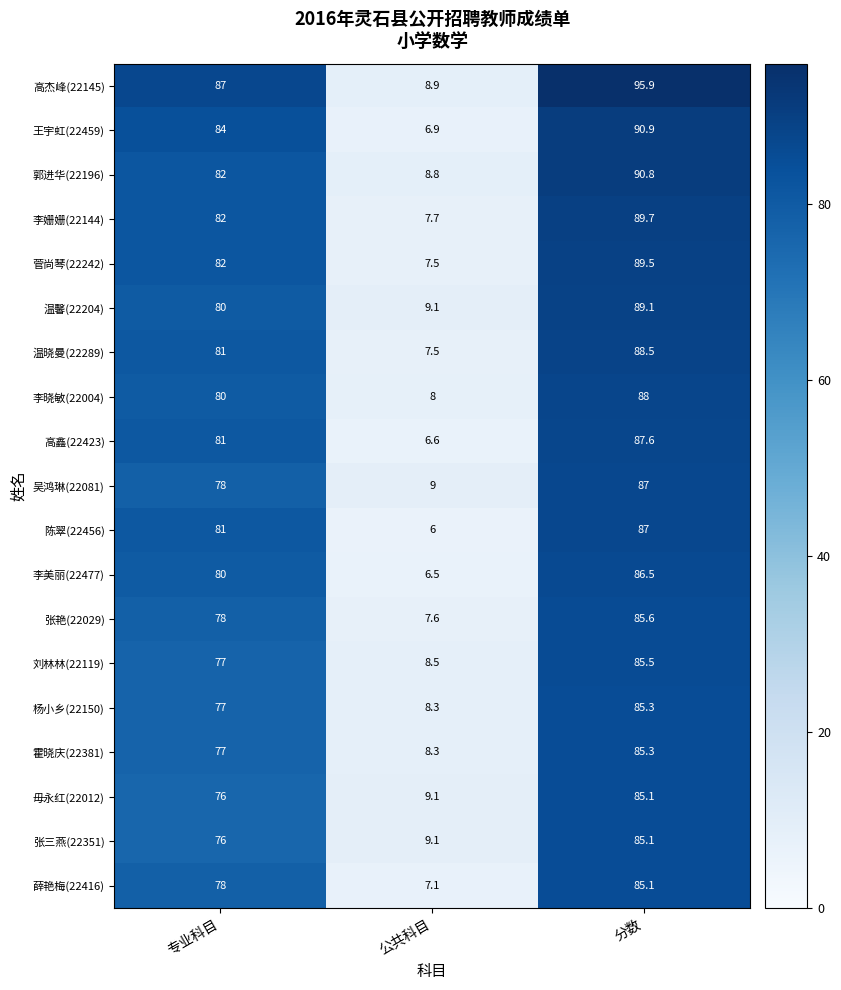

What is the difference between the 霍晓庆(22381) values at 分数 and 专业科目?

8.3